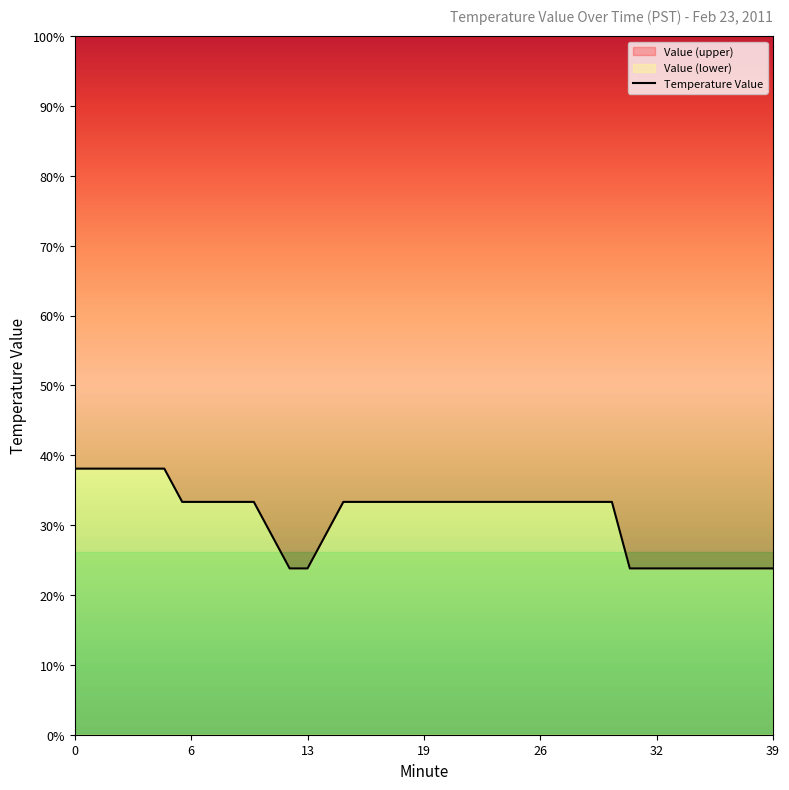

True or false: there are more than 0 points higher than both neighbors.

False